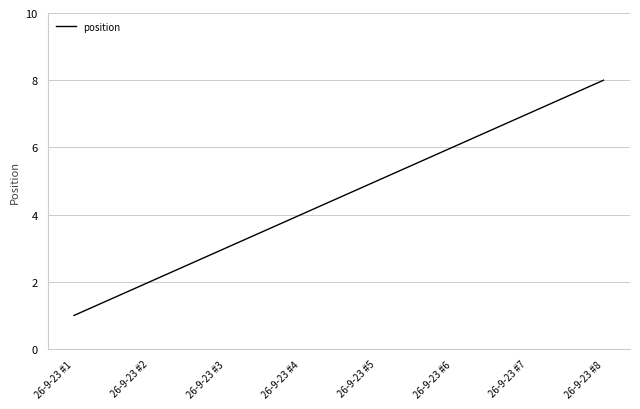

What is the smallest value displayed?

1